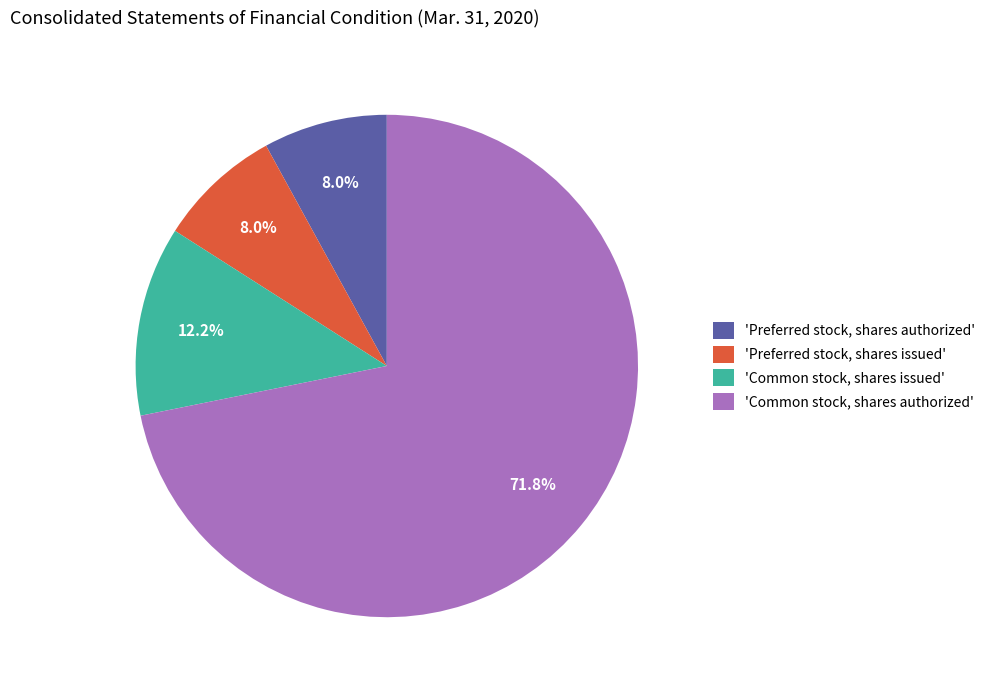

What is the ratio of the value at 'Preferred stock, shares issued' to the value at 'Common stock, shares issued'?

0.7